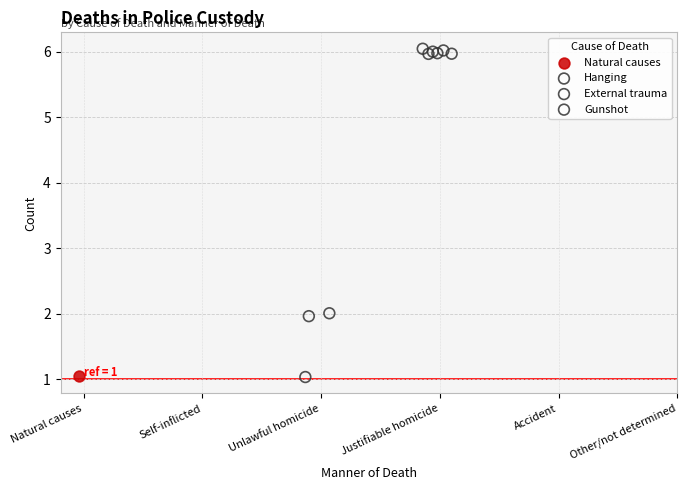

Which series contains the highest Y value?

Gunshot